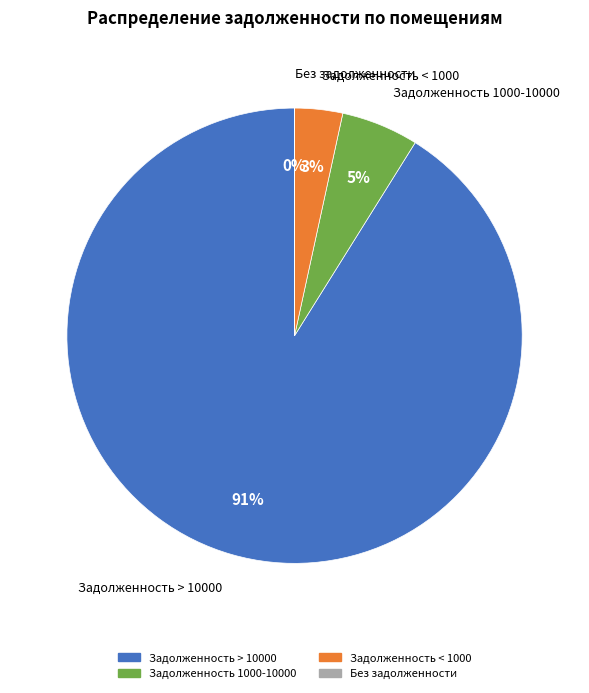

Does any single category account for the majority?

Yes